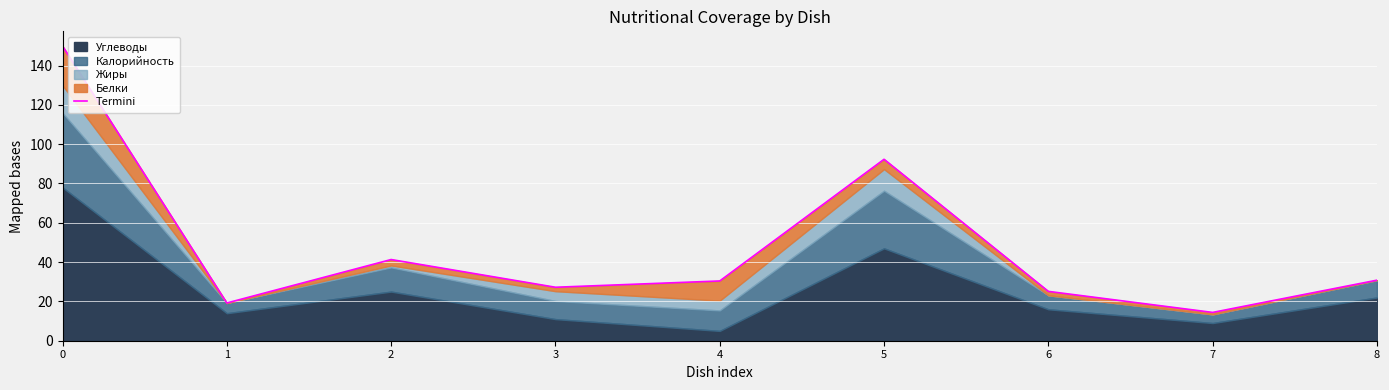

Reading right to left, what are all the values shown in this chart?

30.8	14.4	25.1	92.3	30.4	27.2	41.3	19.2	149.9